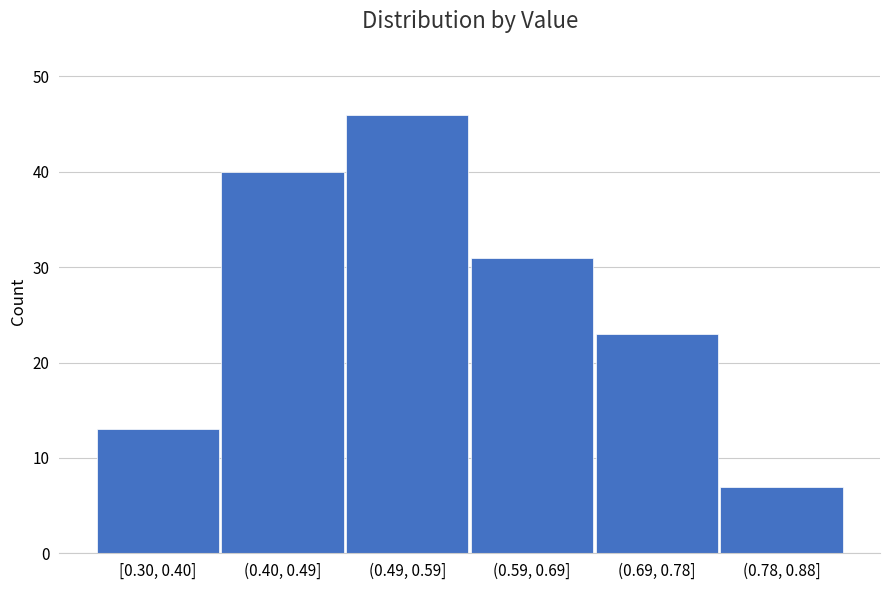

Reading left to right, transcribe all the data shown in this chart.

[0.30, 0.40]=13	(0.40, 0.49]=40	(0.49, 0.59]=46	(0.59, 0.69]=31	(0.69, 0.78]=23	(0.78, 0.88]=7